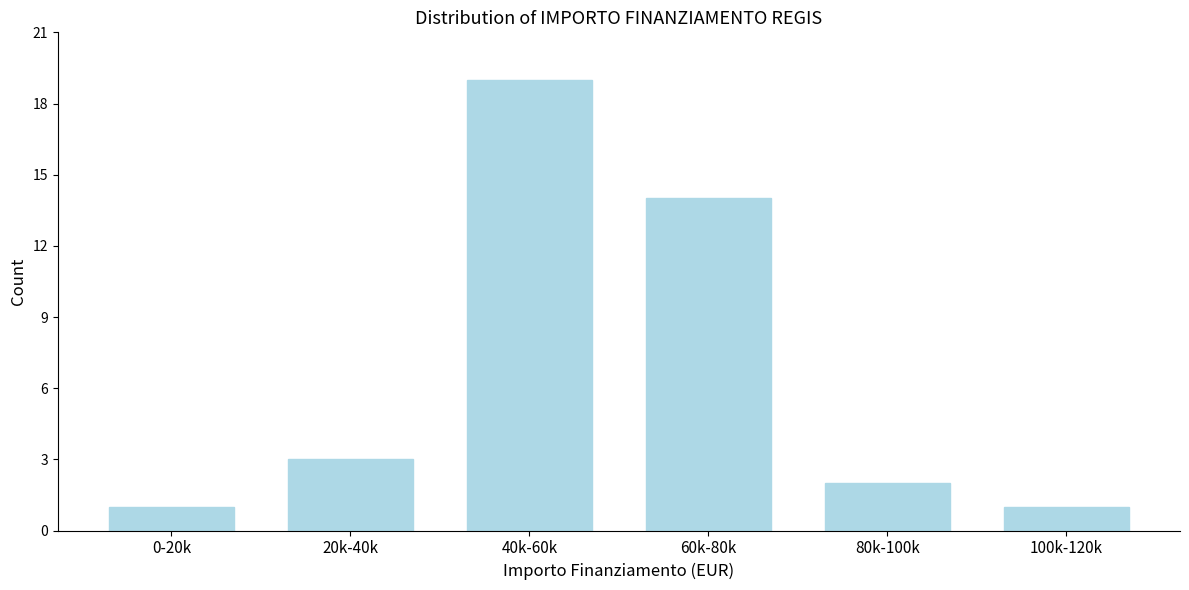

Reading left to right, transcribe all the data shown in this chart.

0-20k=1	20k-40k=3	40k-60k=19	60k-80k=14	80k-100k=2	100k-120k=1